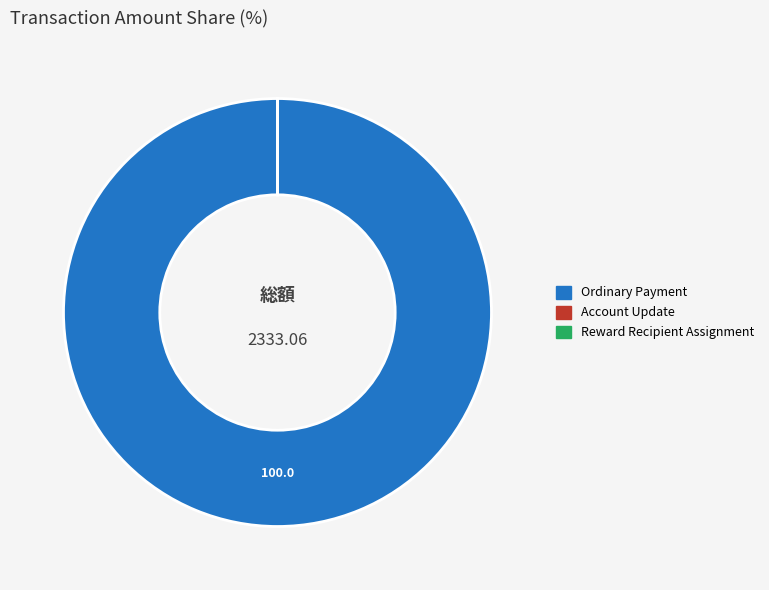

Is there any slice that represents more than half of the pie?

Yes